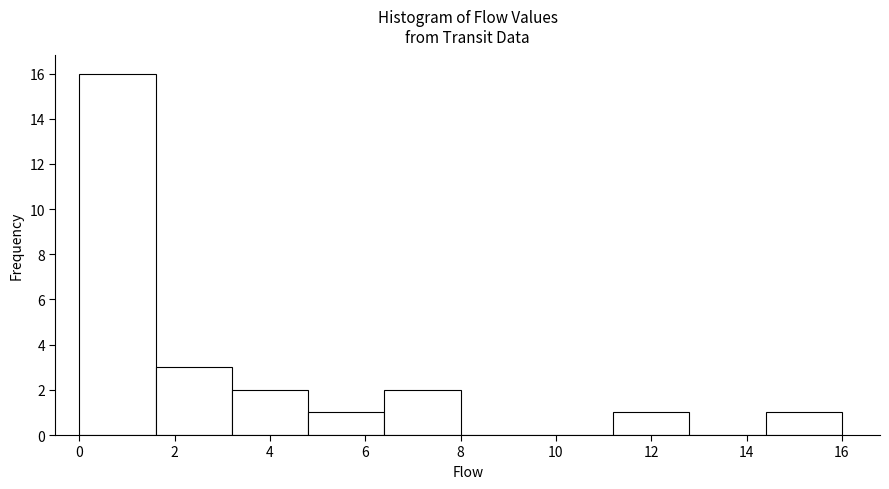

Reading left to right, list every bar in this chart as the range it spans on the x-axis followed by its height. The values are not printed on the chart, so give them approximately, as read against the axis.

0.0 to 1.6: 16
1.6 to 3.2: 3
3.2 to 4.8: 2
4.8 to 6.4: 1
6.4 to 8.0: 2
8.0 to 9.6: 0
9.6 to 11.2: 0
11.2 to 12.8: 1
12.8 to 14.4: 0
14.4 to 16.0: 1